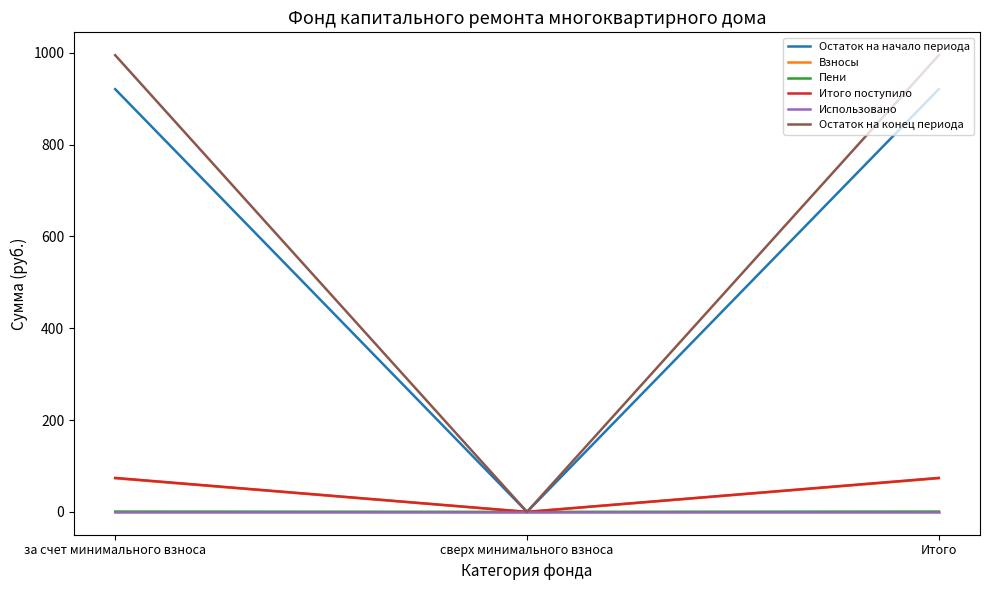

Is it true that Взносы equals 0.0 at сверх минимального взноса?

True